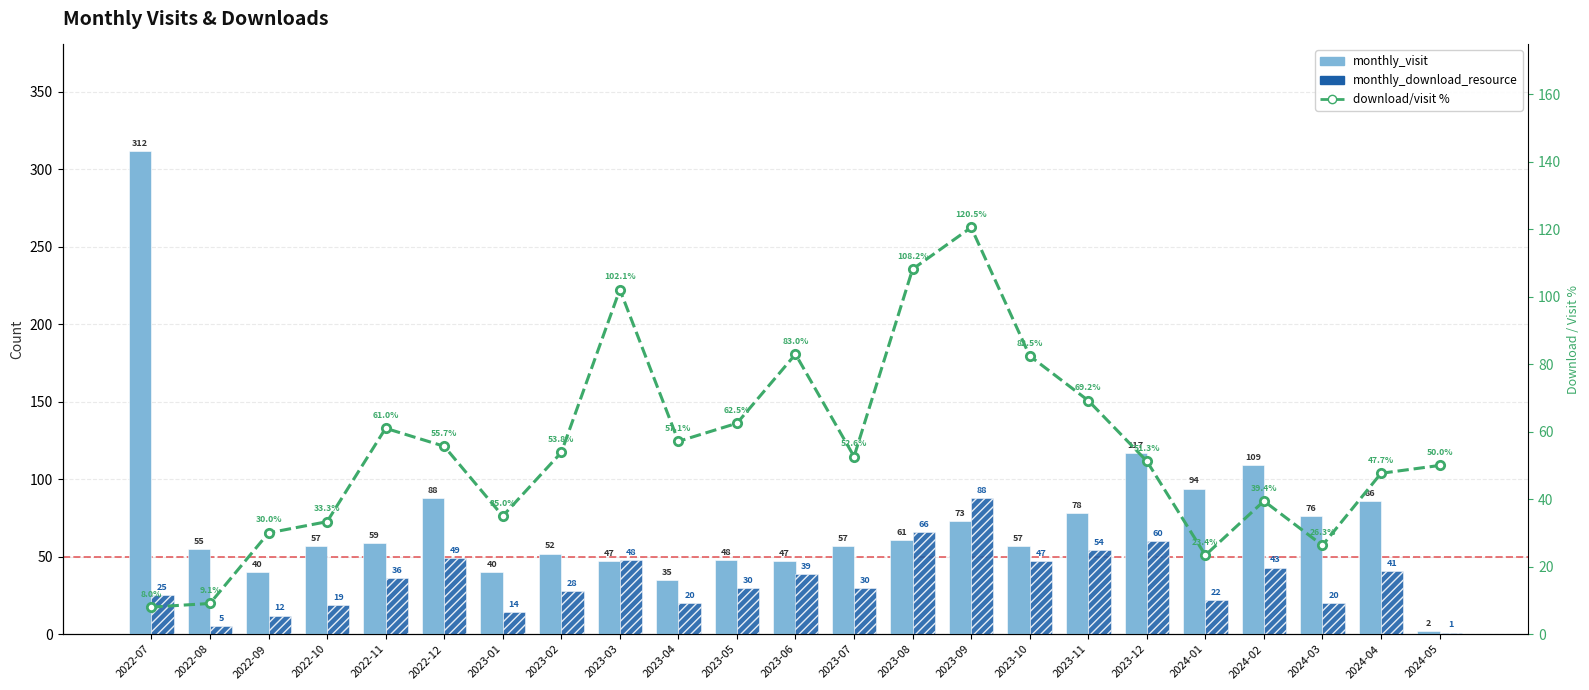

Which series has the largest total across all categories?

monthly_visit